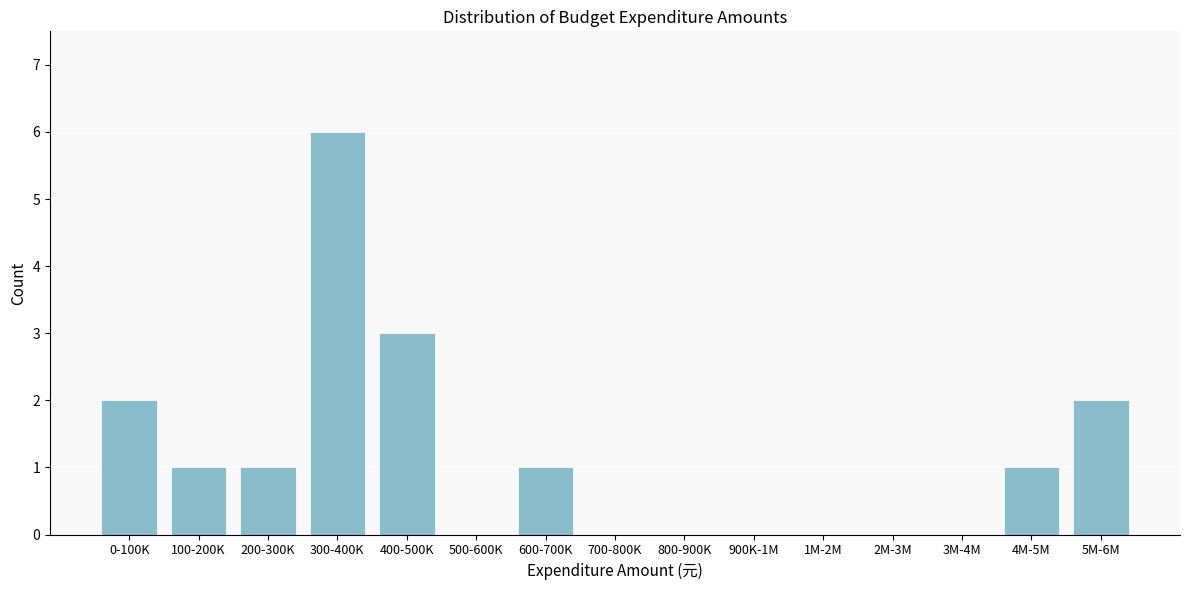

Reading left to right, transcribe all the data shown in this chart.

0-100K=2	100-200K=1	200-300K=1	300-400K=6	400-500K=3	500-600K=0	600-700K=1	700-800K=0	800-900K=0	900K-1M=0	1M-2M=0	2M-3M=0	3M-4M=0	4M-5M=1	5M-6M=2